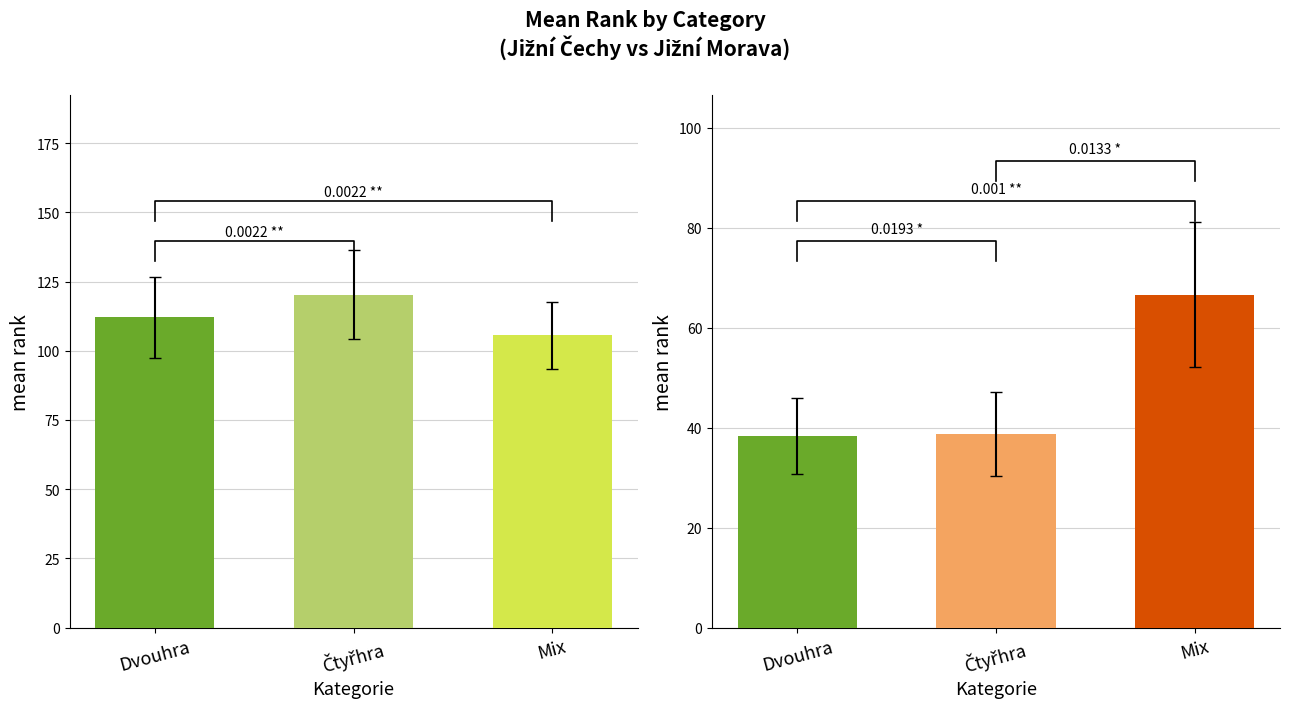

What is the sum of all values?

337.9